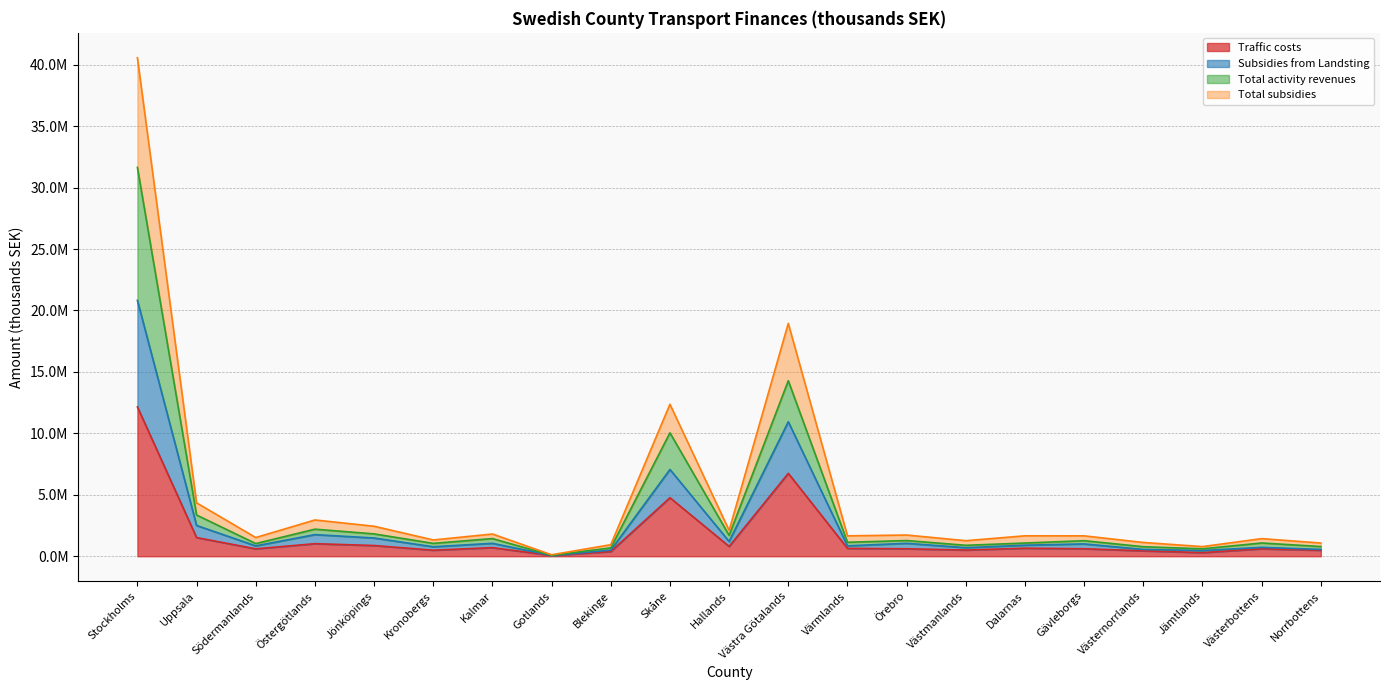

Which category has the lowest value in the Subsidies from Landsting series?

Gotlands